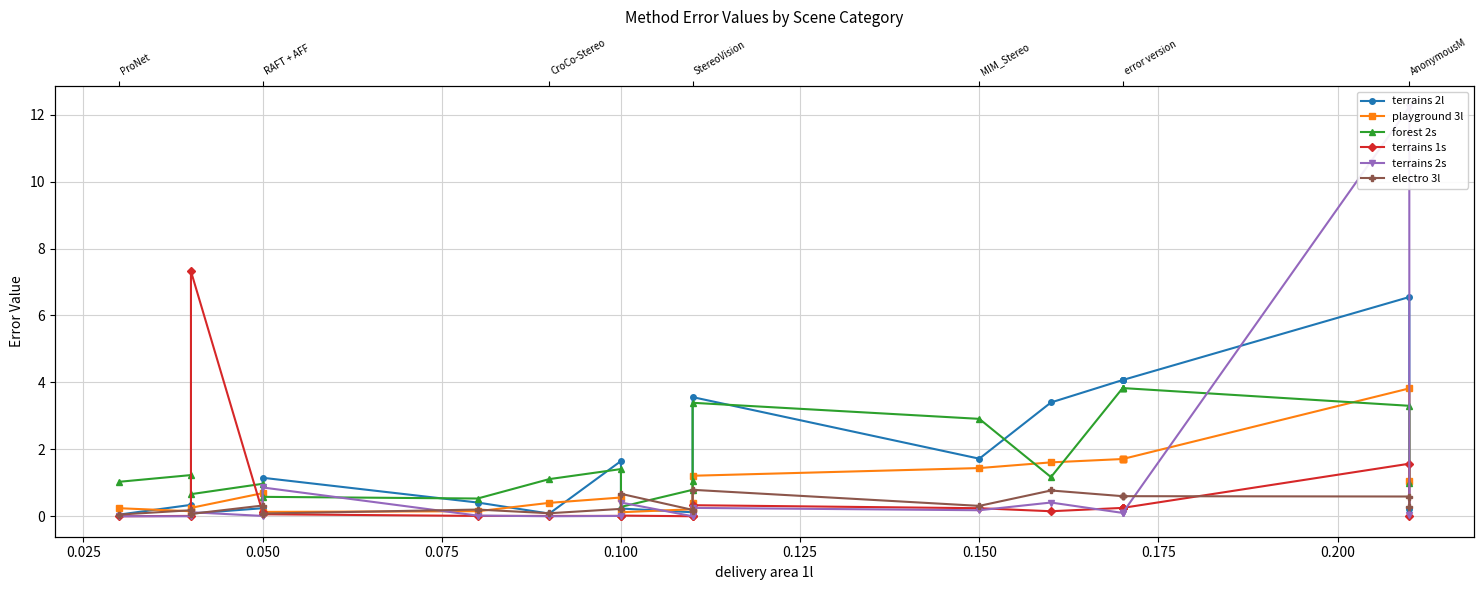

How many interior local valleys does the terrains 2s series have?

3